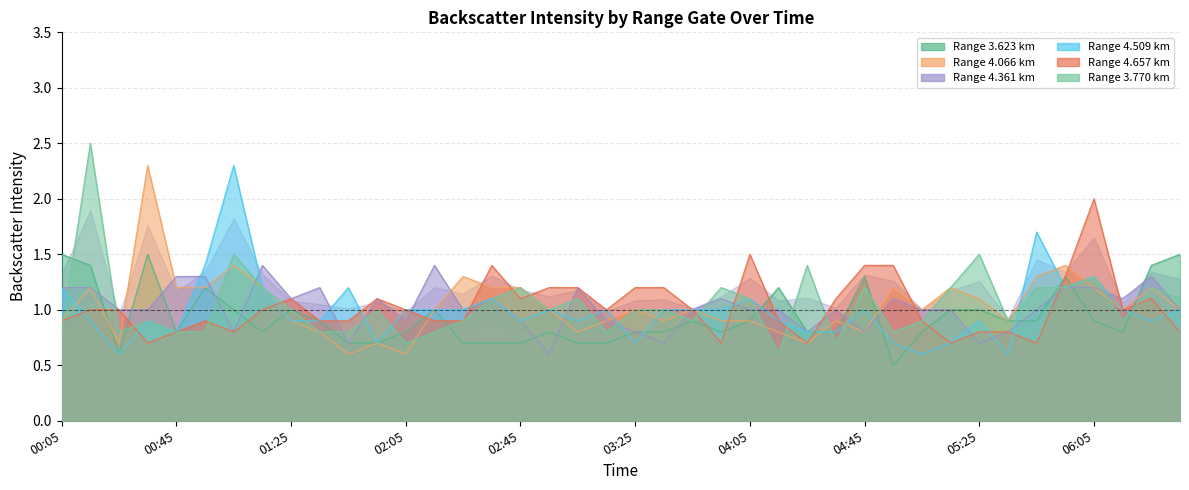

What is the difference between the second highest and second lowest values in the 3.623 series?

0.9